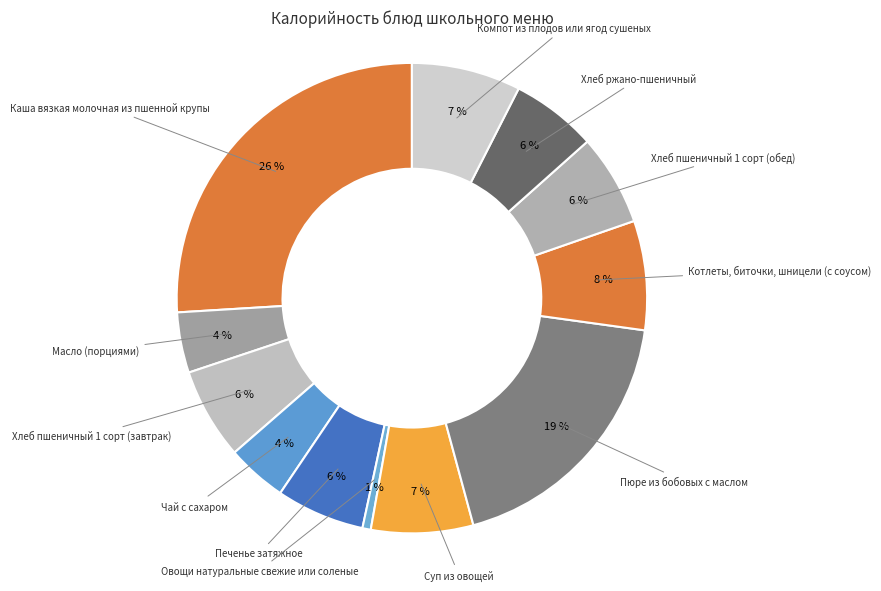

To the nearest percent, what is the difference between the largest and smallest slice percentages?

25%